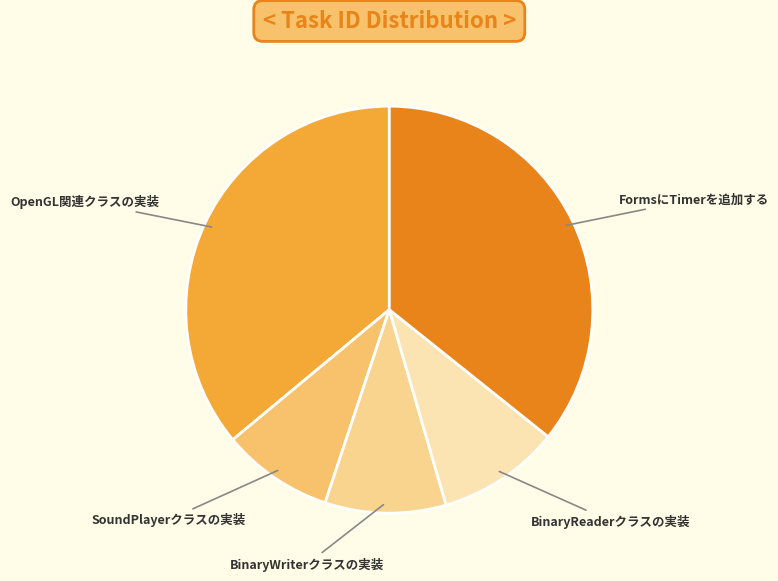

Approximately how many times larger is the value at BinaryWriterクラスの実装 compared to BinaryReaderクラスの実装?

1.0